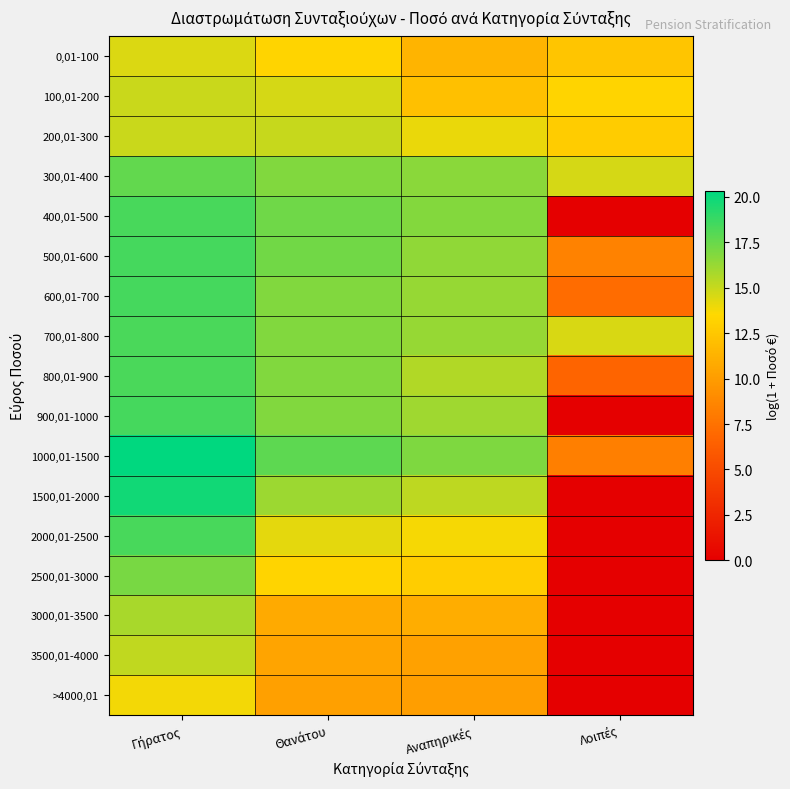

How many distinct data groups are displayed?

17